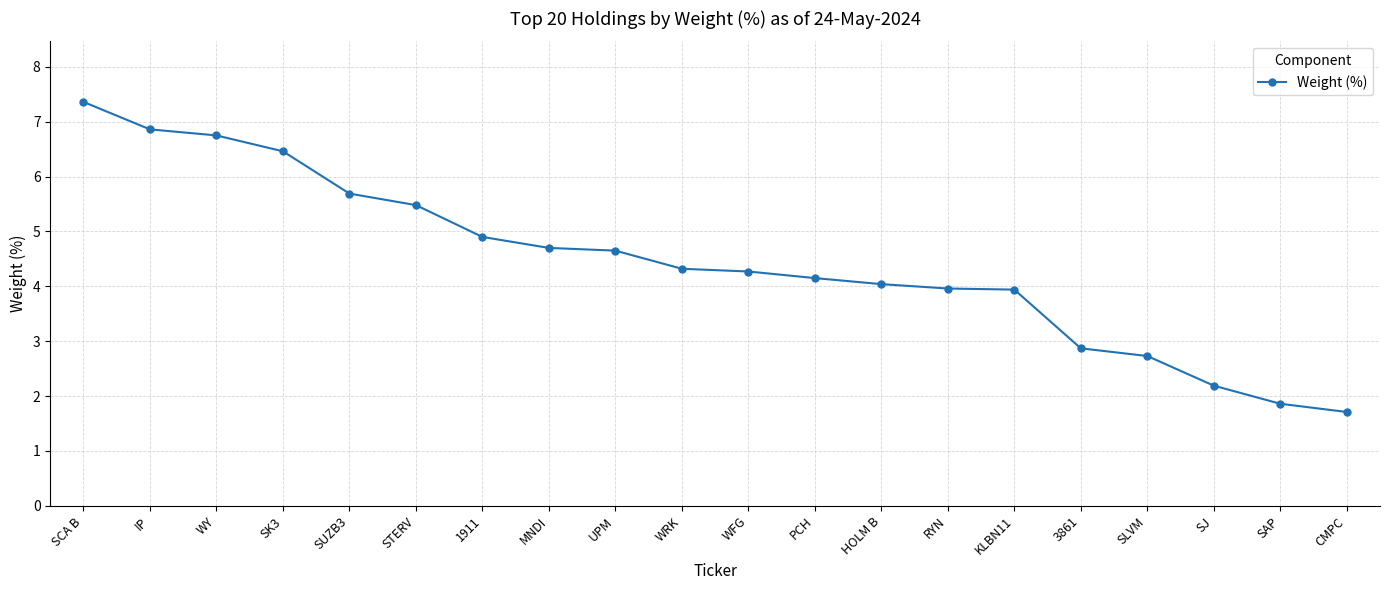

What position from the left is WRK?

10